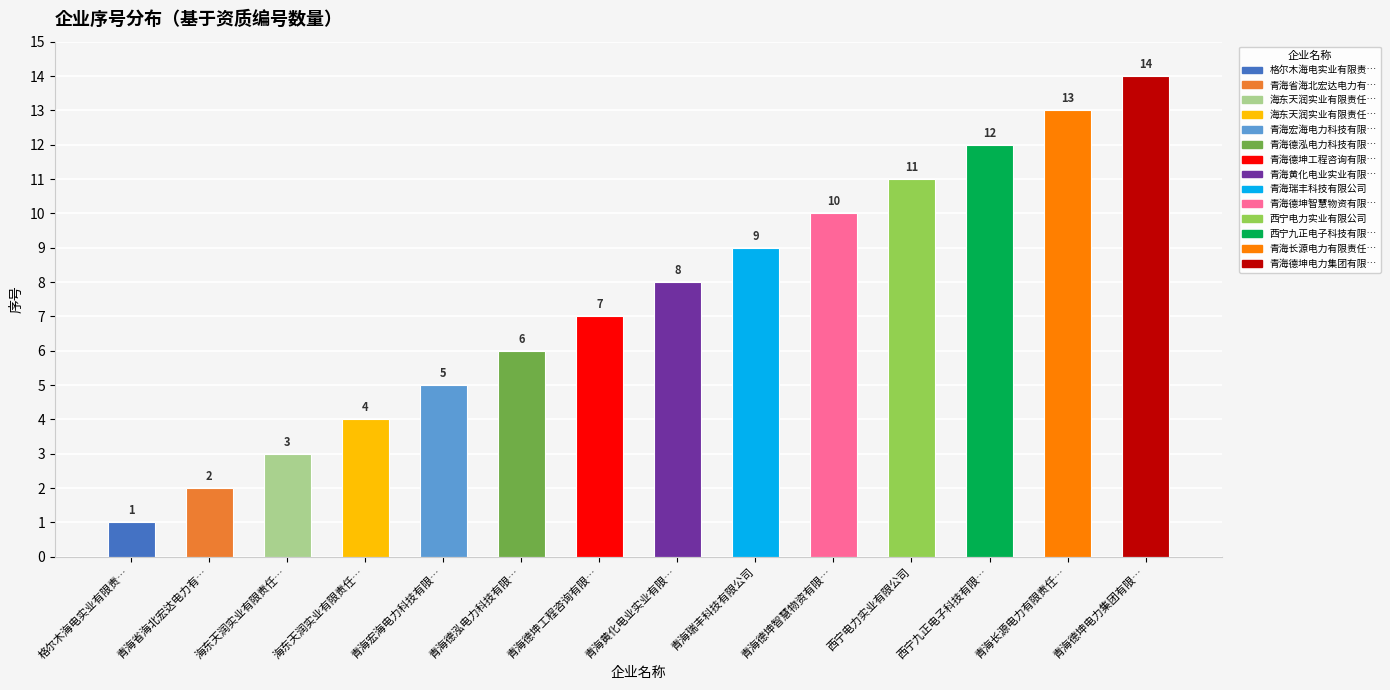

What is the difference between the values at 海东天润实业有限责任… and 西宁电力实业有限公司?

7